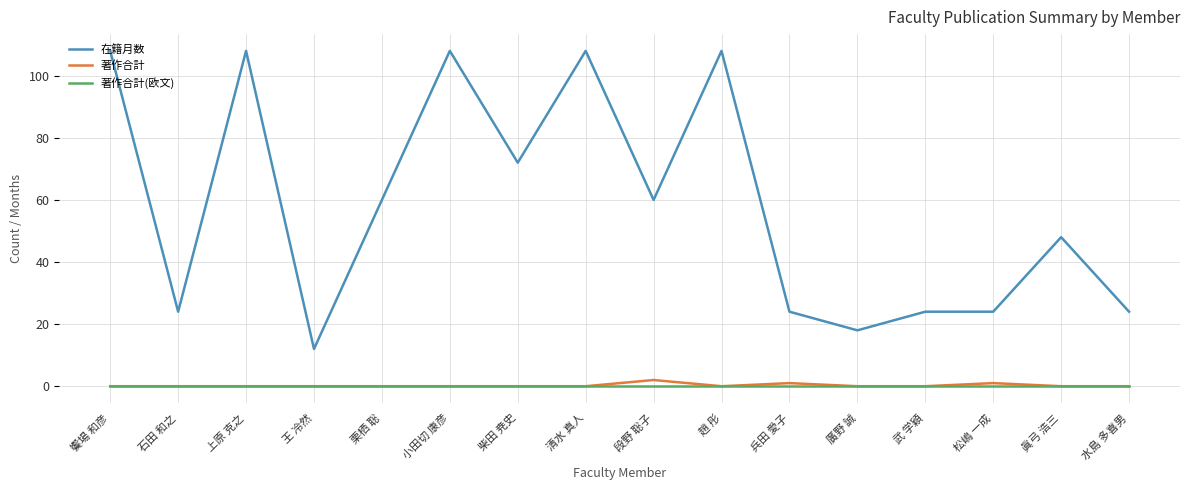

Reading left to right, extract all data points from this chart.

在籍月数: 饗場 和彦=108	石田 和之=24	上原 克之=108	王 冷然=12	栗栖 聡=60	小田切 康彦=108	柴田 尭史=72	清水 真人=108	段野 聡子=60	趙 彤=108	兵田 愛子=24	廣野 誠=18	武 学穎=24	松嶋 一成=24	眞弓 浩三=48	水島 多喜男=24
著作合計: 饗場 和彦=0	石田 和之=0	上原 克之=0	王 冷然=0	栗栖 聡=0	小田切 康彦=0	柴田 尭史=0	清水 真人=0	段野 聡子=2	趙 彤=0	兵田 愛子=1	廣野 誠=0	武 学穎=0	松嶋 一成=1	眞弓 浩三=0	水島 多喜男=0
著作合計(欧文): 饗場 和彦=0	石田 和之=0	上原 克之=0	王 冷然=0	栗栖 聡=0	小田切 康彦=0	柴田 尭史=0	清水 真人=0	段野 聡子=0	趙 彤=0	兵田 愛子=0	廣野 誠=0	武 学穎=0	松嶋 一成=0	眞弓 浩三=0	水島 多喜男=0